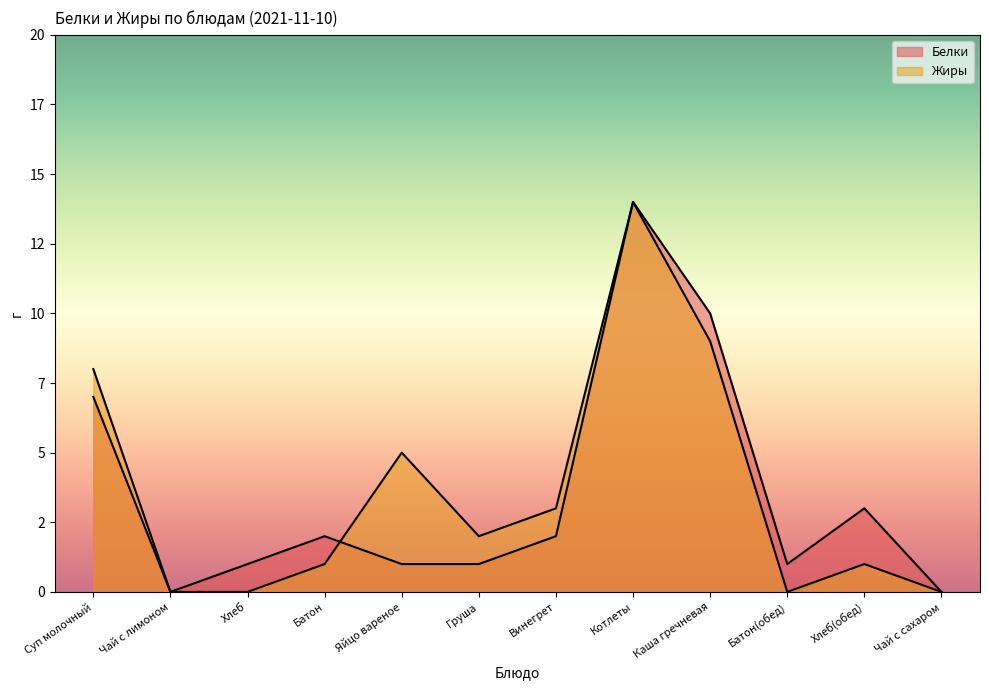

Which series has the largest range (max minus min)?

Белки